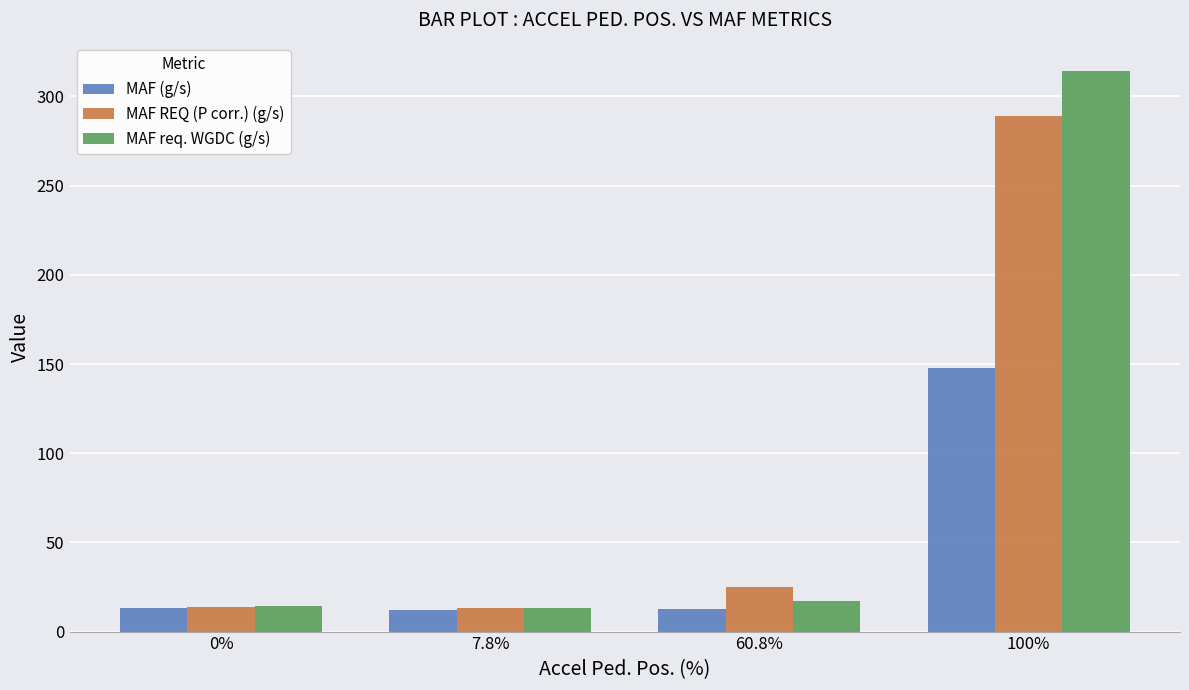

The value of MAF req. WGDC (g/s) at 100% is 148.6. True or false?

False